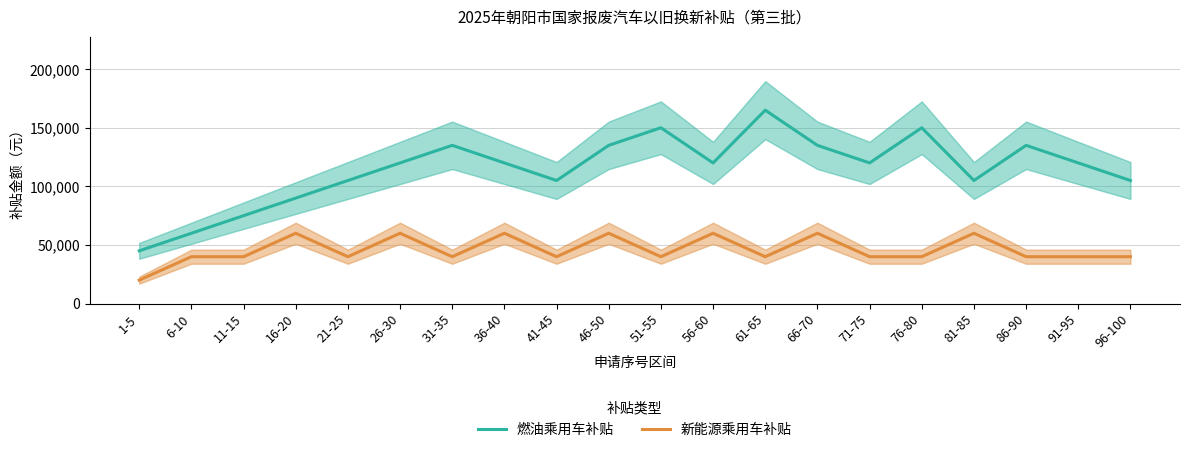

Is it true that 新能源乘用车补贴 equals 20796 at 76-80?

False